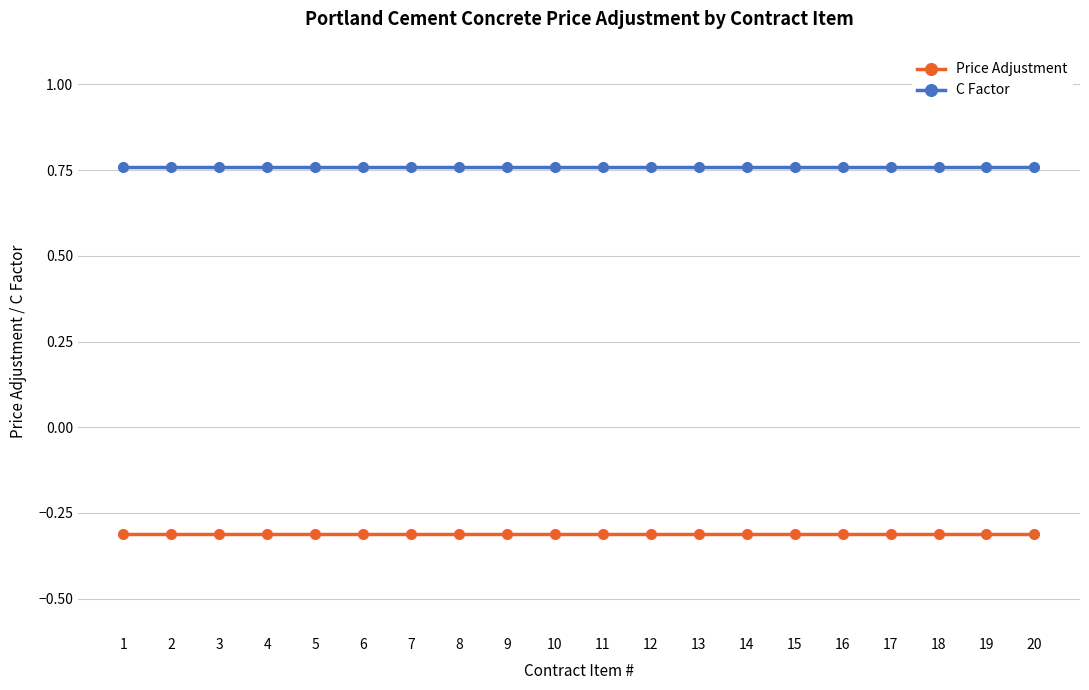

The value of Price Adjustment at 12 is -0.5. True or false?

False